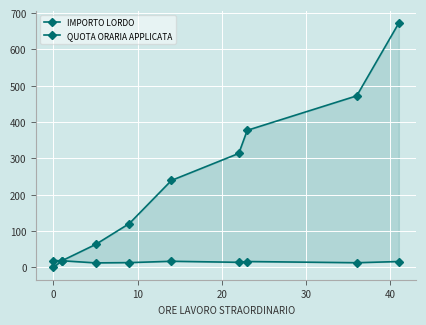

True or false: QUOTA ORARIA APPLICATA and IMPORTO LORDO intersect in this chart.

False